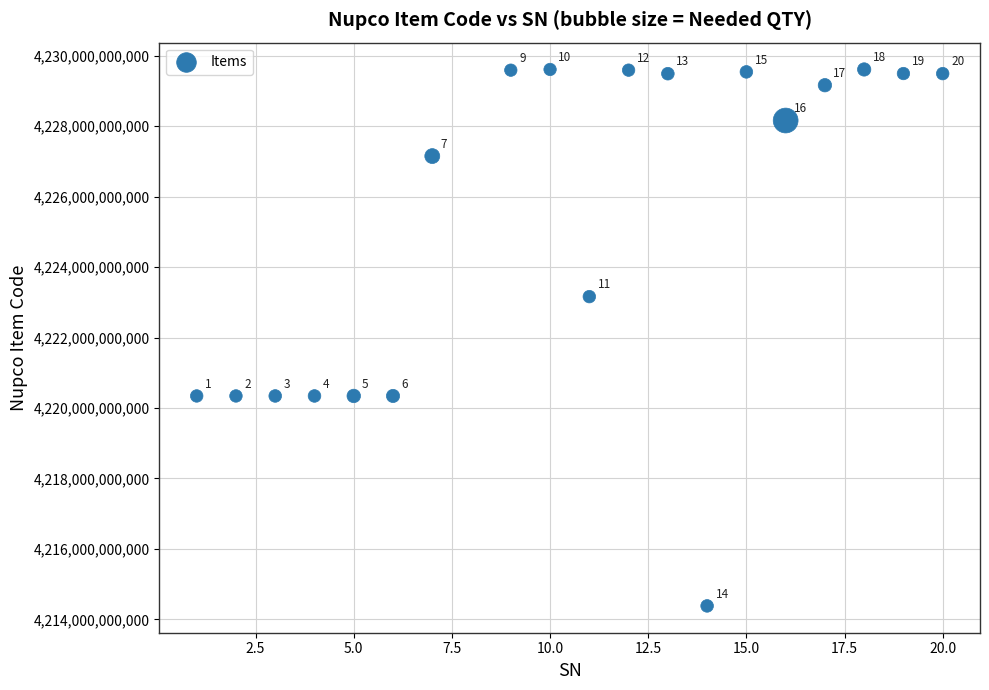

What is the range of X values (max minus min)?

19